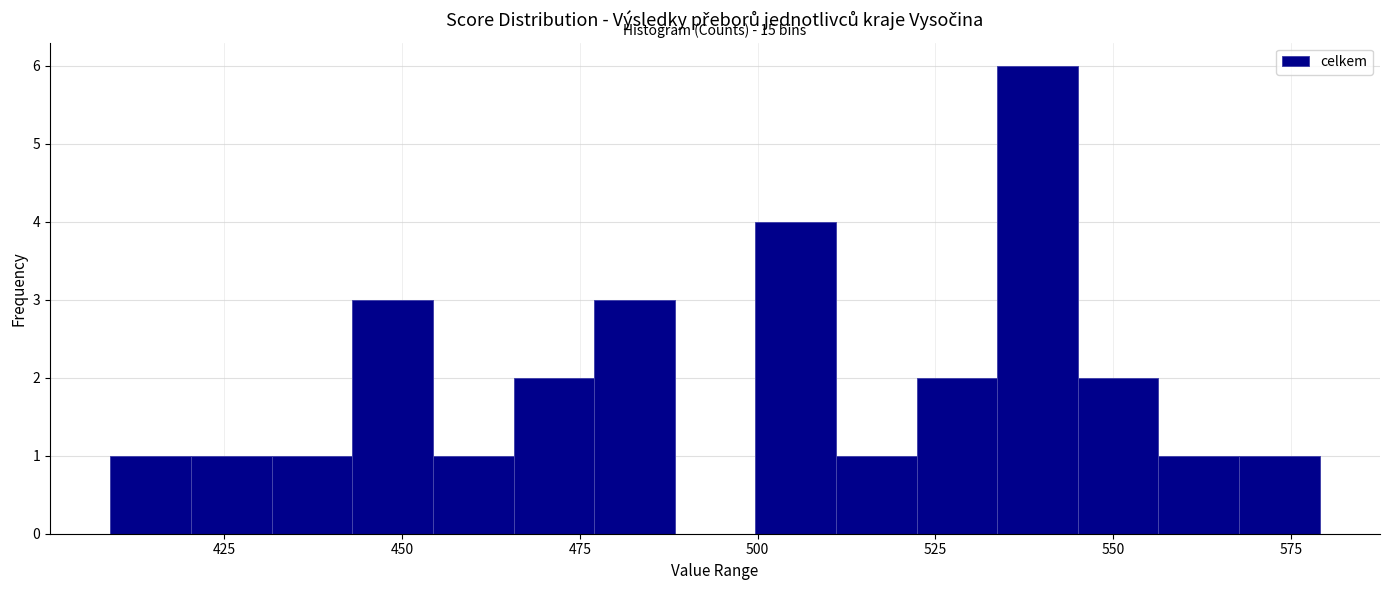

Around what value on the x-axis is the tallest bar? Give the approximate position of its centre, as read against the axis.

540